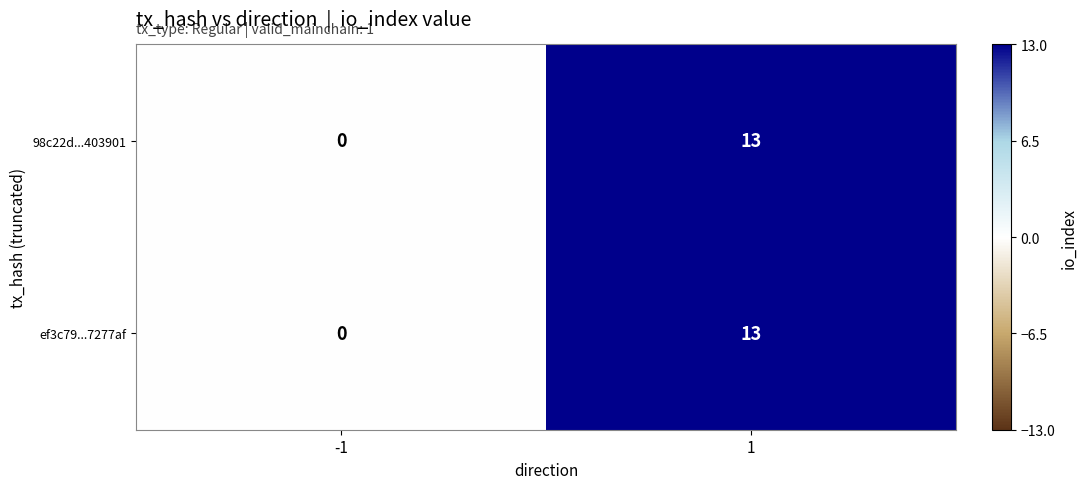

What is the sum of all 98c22d...403901 values?

13